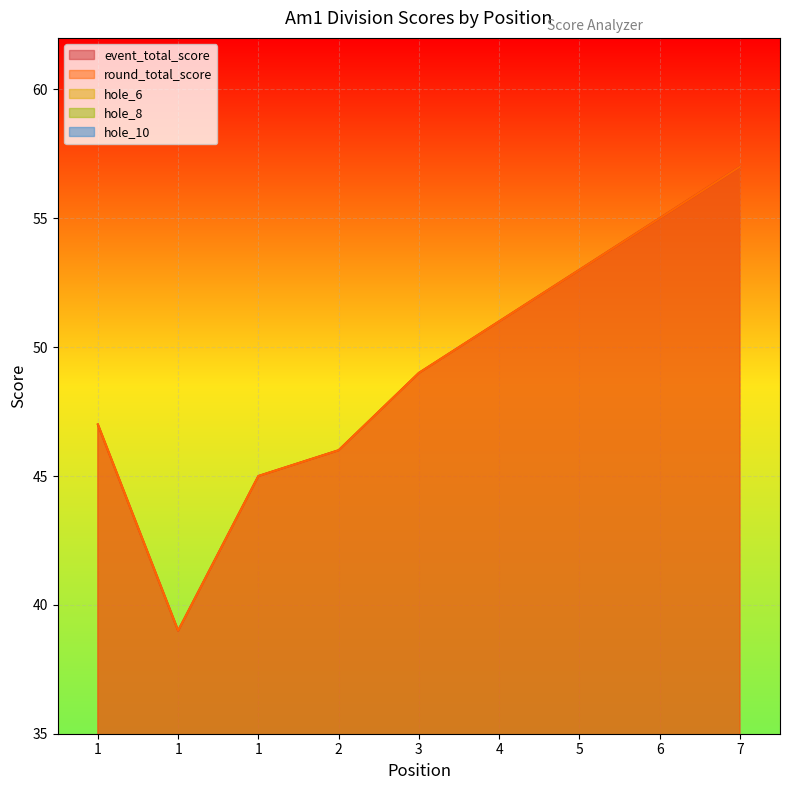

What is the difference between the maximum and second lowest values in the event_total_score series?

12